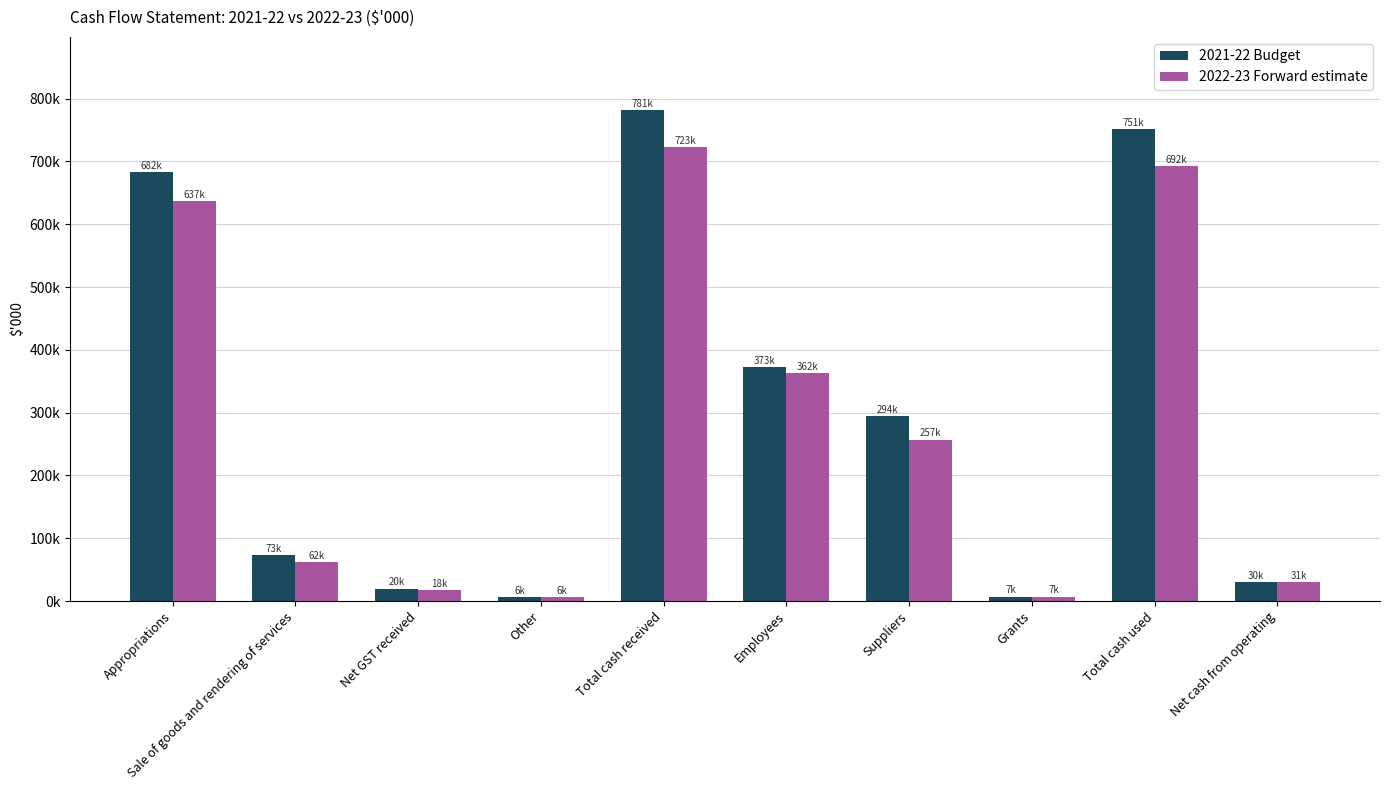

What are all the series names shown in the legend?

2021-22 Budget, 2022-23 Forward estimate